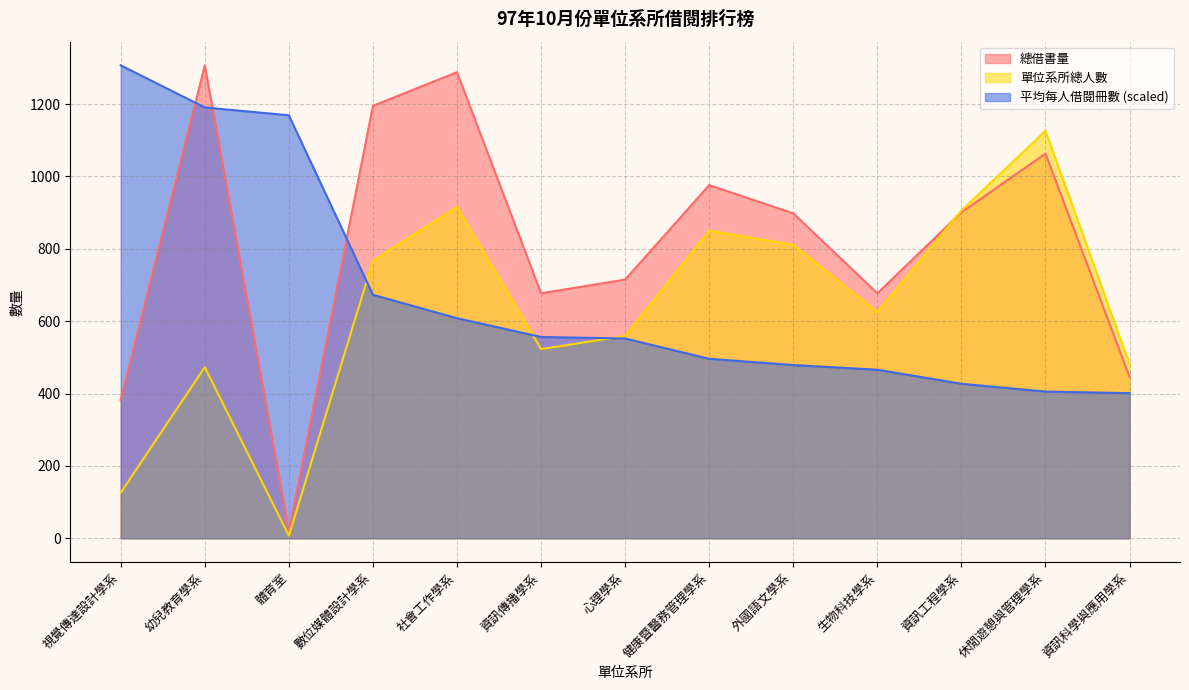

Which category has the lowest value in the 總借書量 series?

體育室